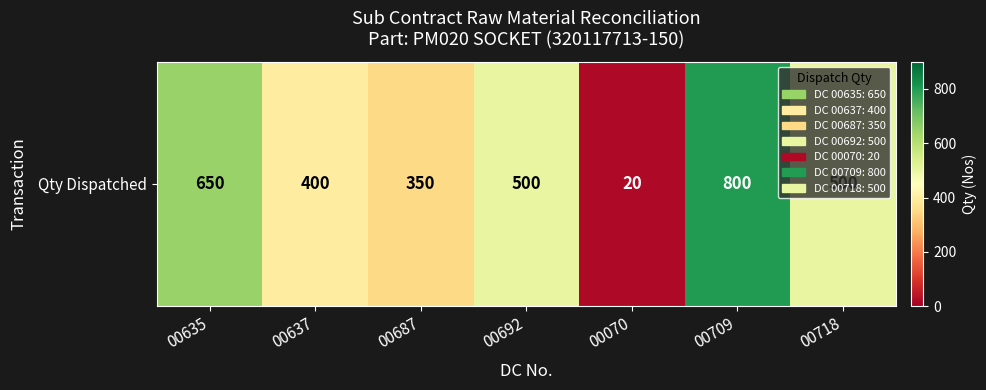

What is the sum of all values?

3220